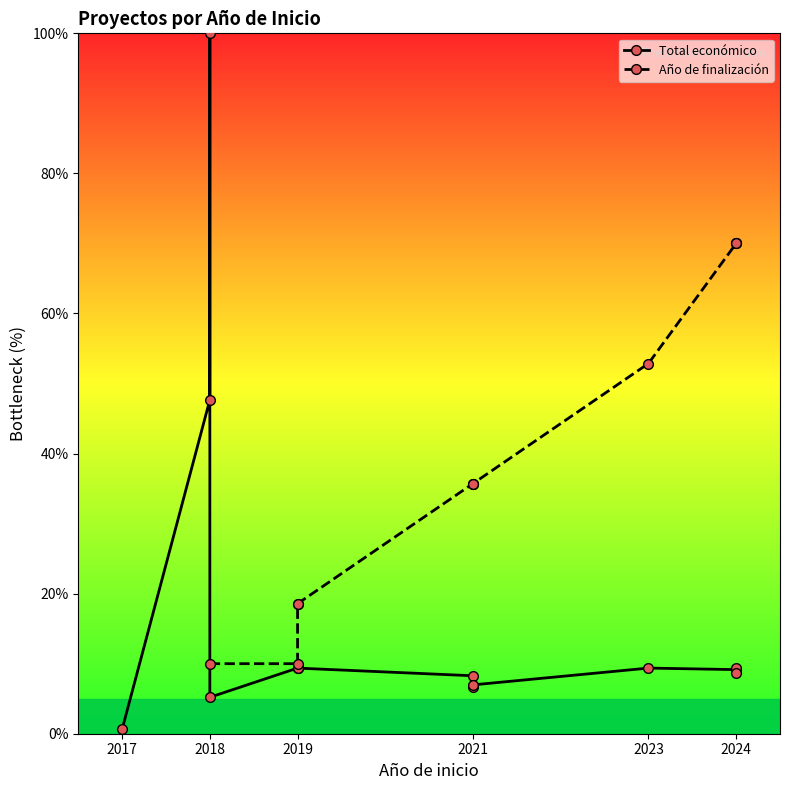

True or false: Total económico and Año de finalización cross at least once.

False